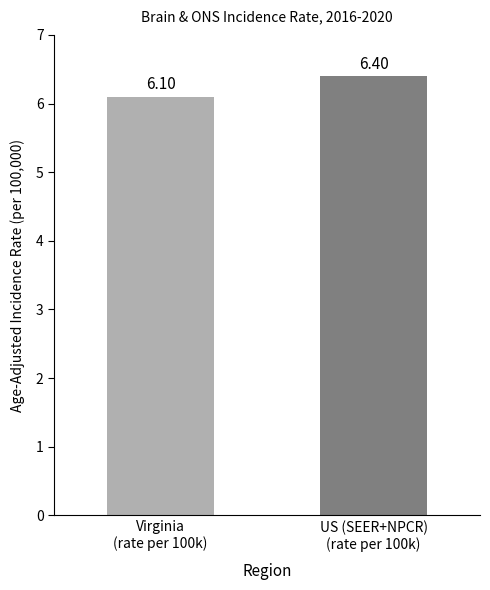

How many categories are shown in the chart?

2